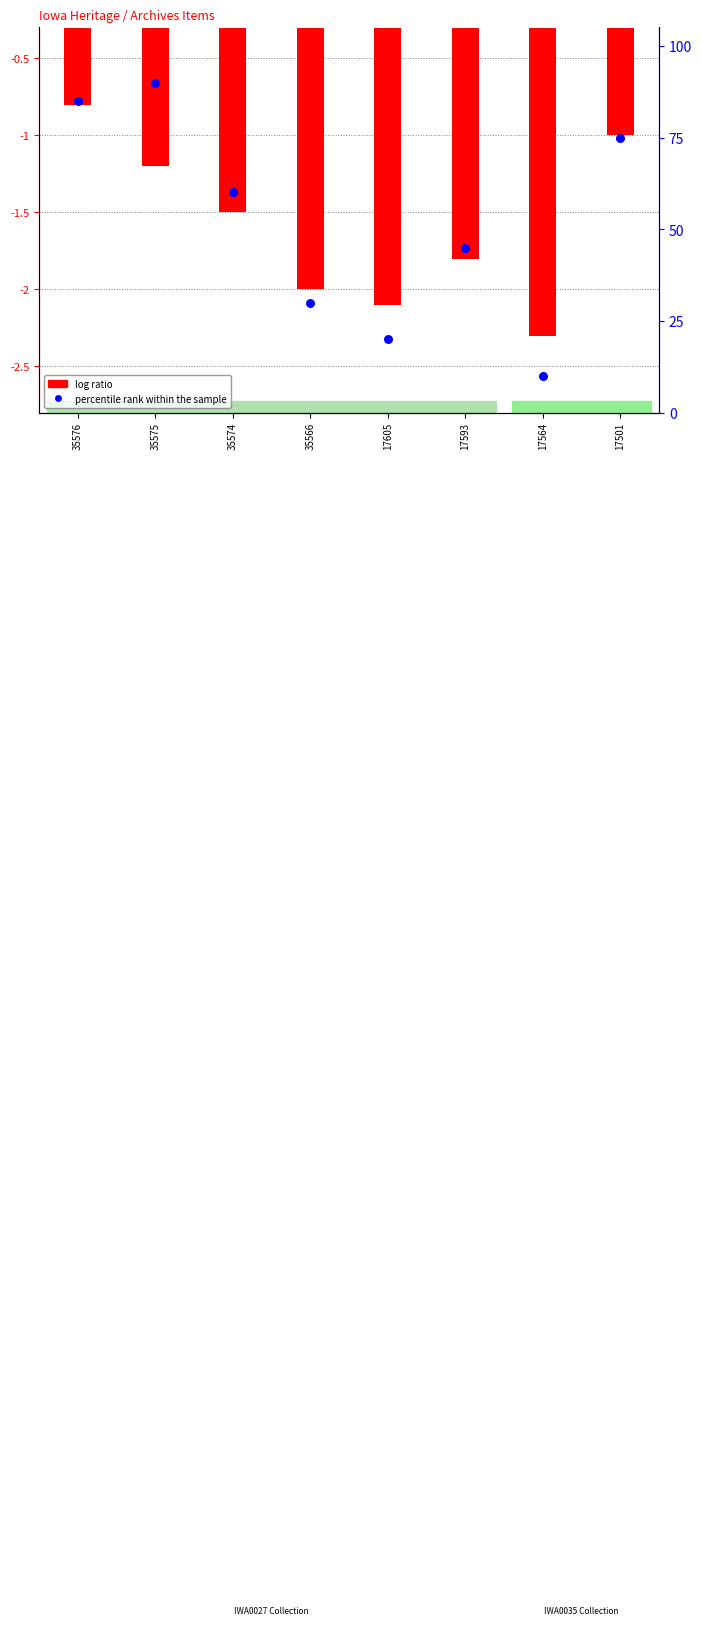

Is the value of percentile rank within the sample at 35566 greater than the value of log ratio at 17593?

Yes